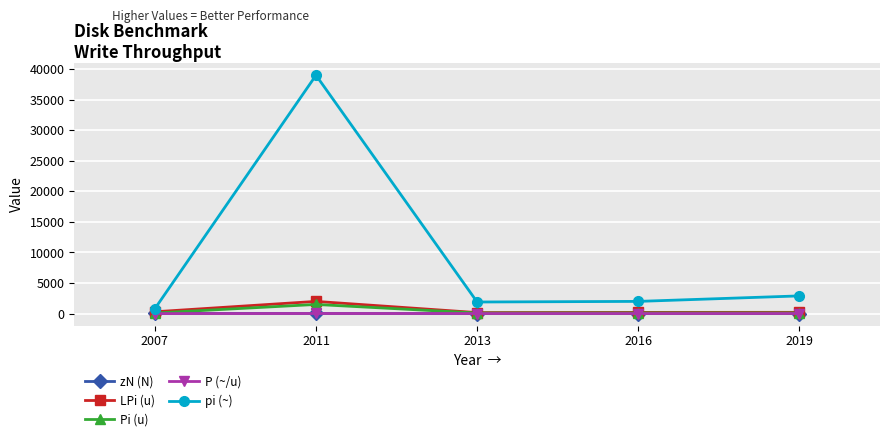

Which series changed the most between 2013 and 2019?

pi (~)